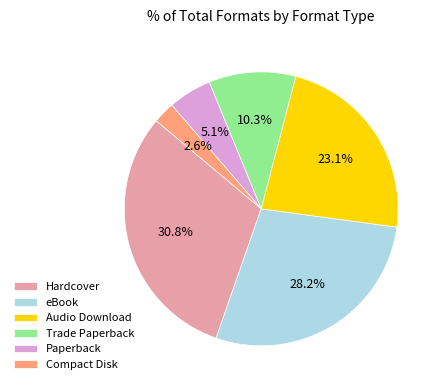

How many slices are in this pie chart?

6